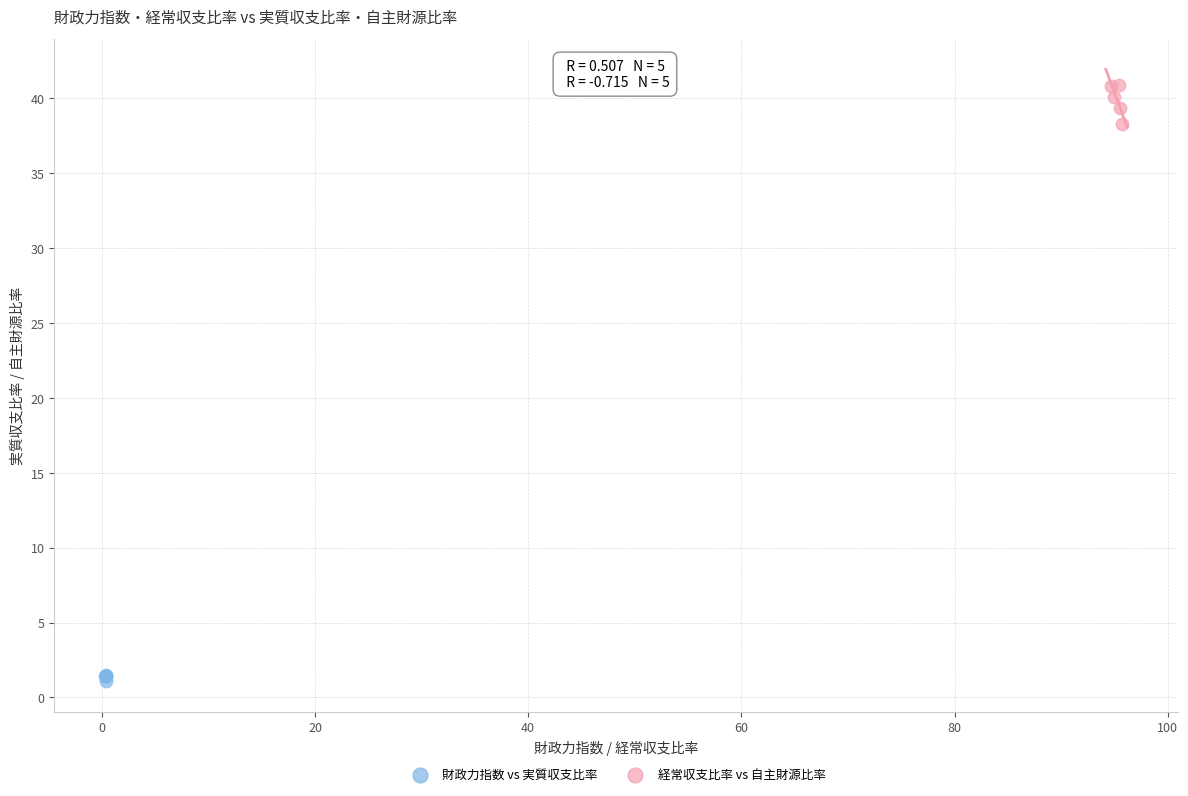

Which series reaches the minimum Y coordinate?

財政力指数 vs 実質収支比率